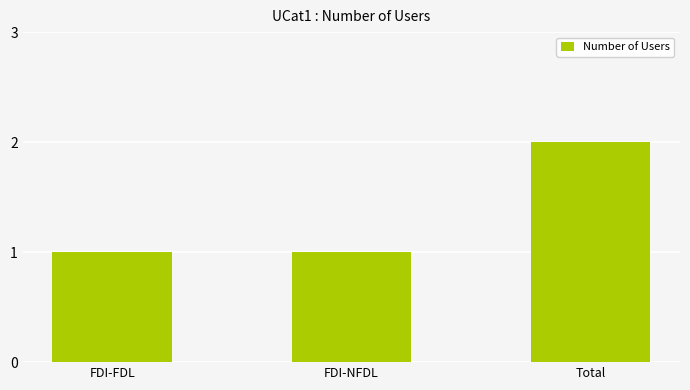

What is the label of the 1st bar from the right?

Total